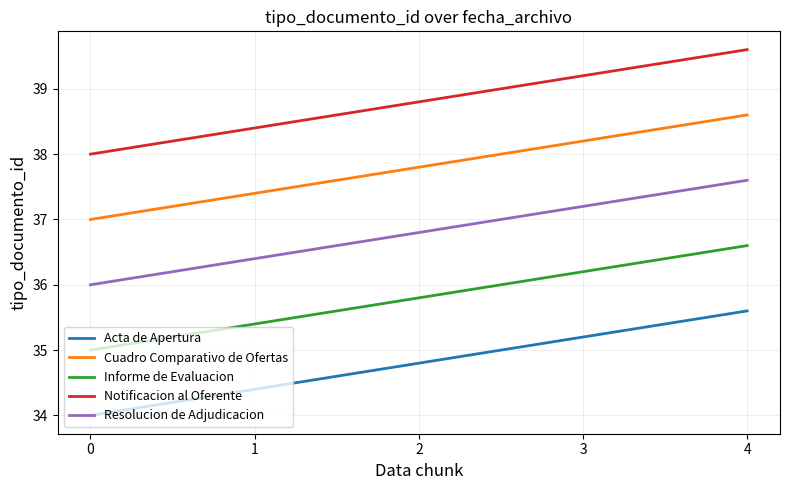

List the series in order of their overall mean, lowest first.

Acta de Apertura, Informe de Evaluacion, Resolucion de Adjudicacion, Cuadro Comparativo de Ofertas, Notificacion al Oferente